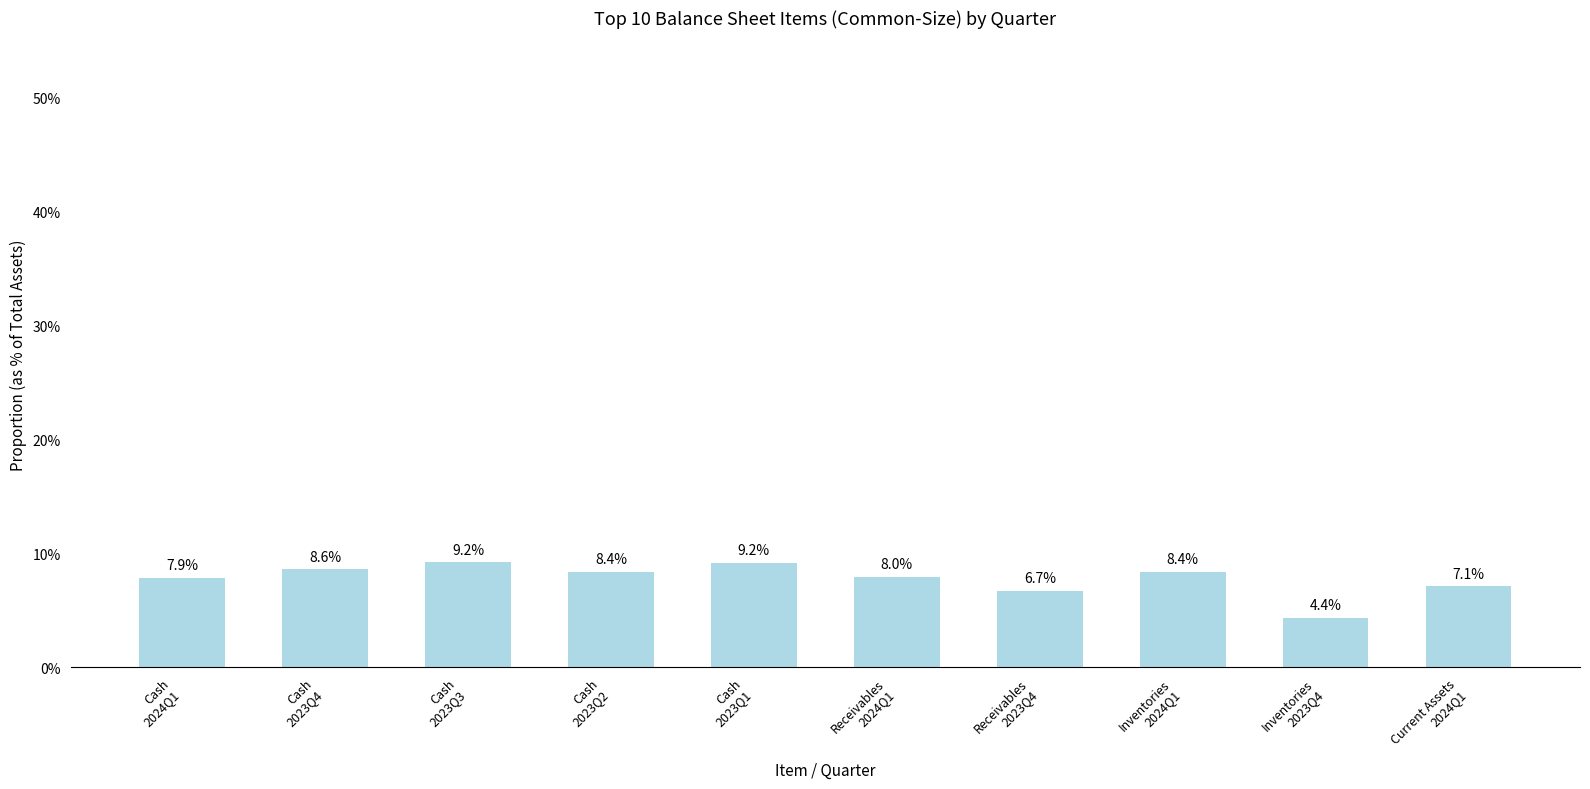

Rank the categories by value from lowest to highest.

Inventories
2023Q4, Receivables
2023Q4, Current Assets
2024Q1, Cash
2024Q1, Receivables
2024Q1, Cash
2023Q2, Inventories
2024Q1, Cash
2023Q4, Cash
2023Q1, Cash
2023Q3